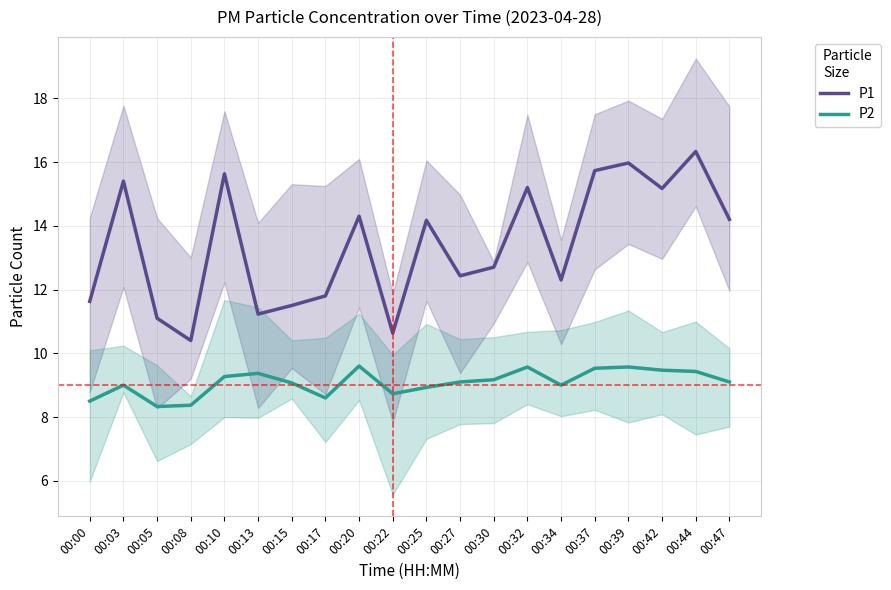

True or false: P2 has more than 0 interior local peaks.

True